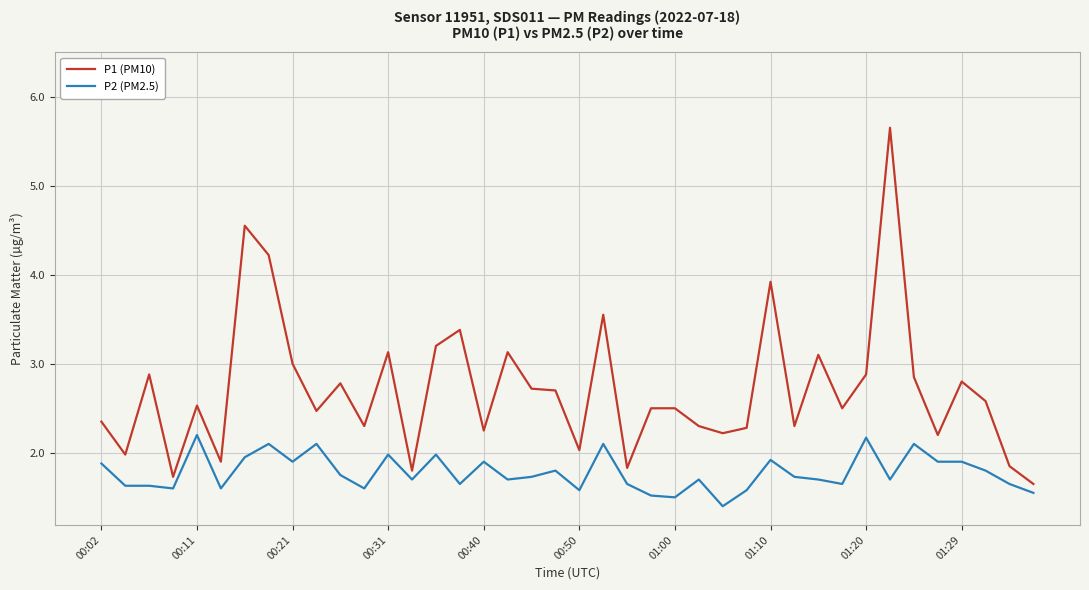

True or false: P1 (PM10) and P2 (PM2.5) cross at least once.

False